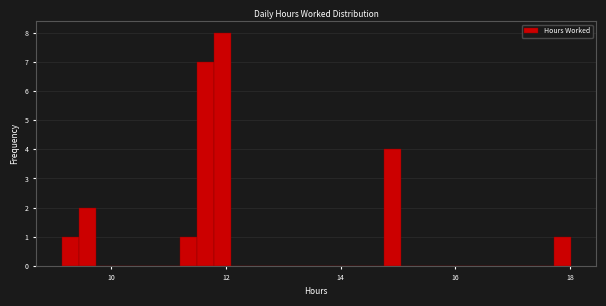

Around what value on the x-axis is the tallest bar? Give the approximate position of its centre, as read against the axis.

12.0